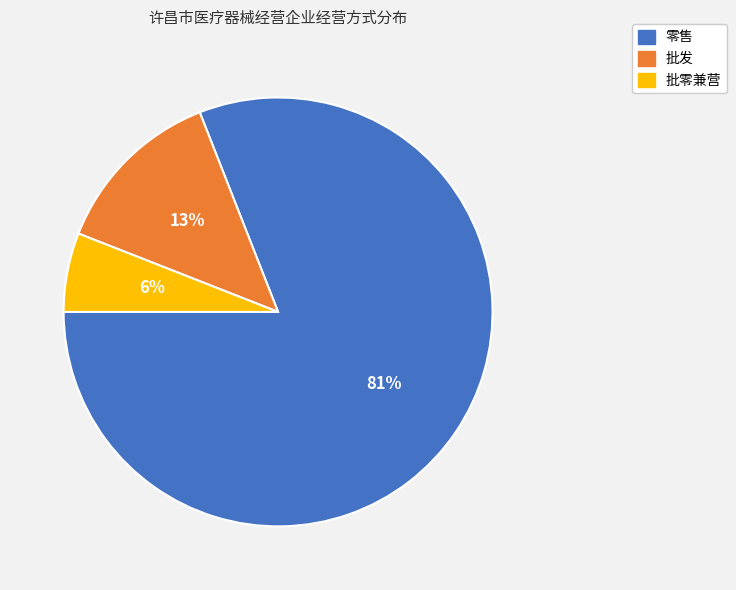

Does 零售 represent more than half of the total?

Yes